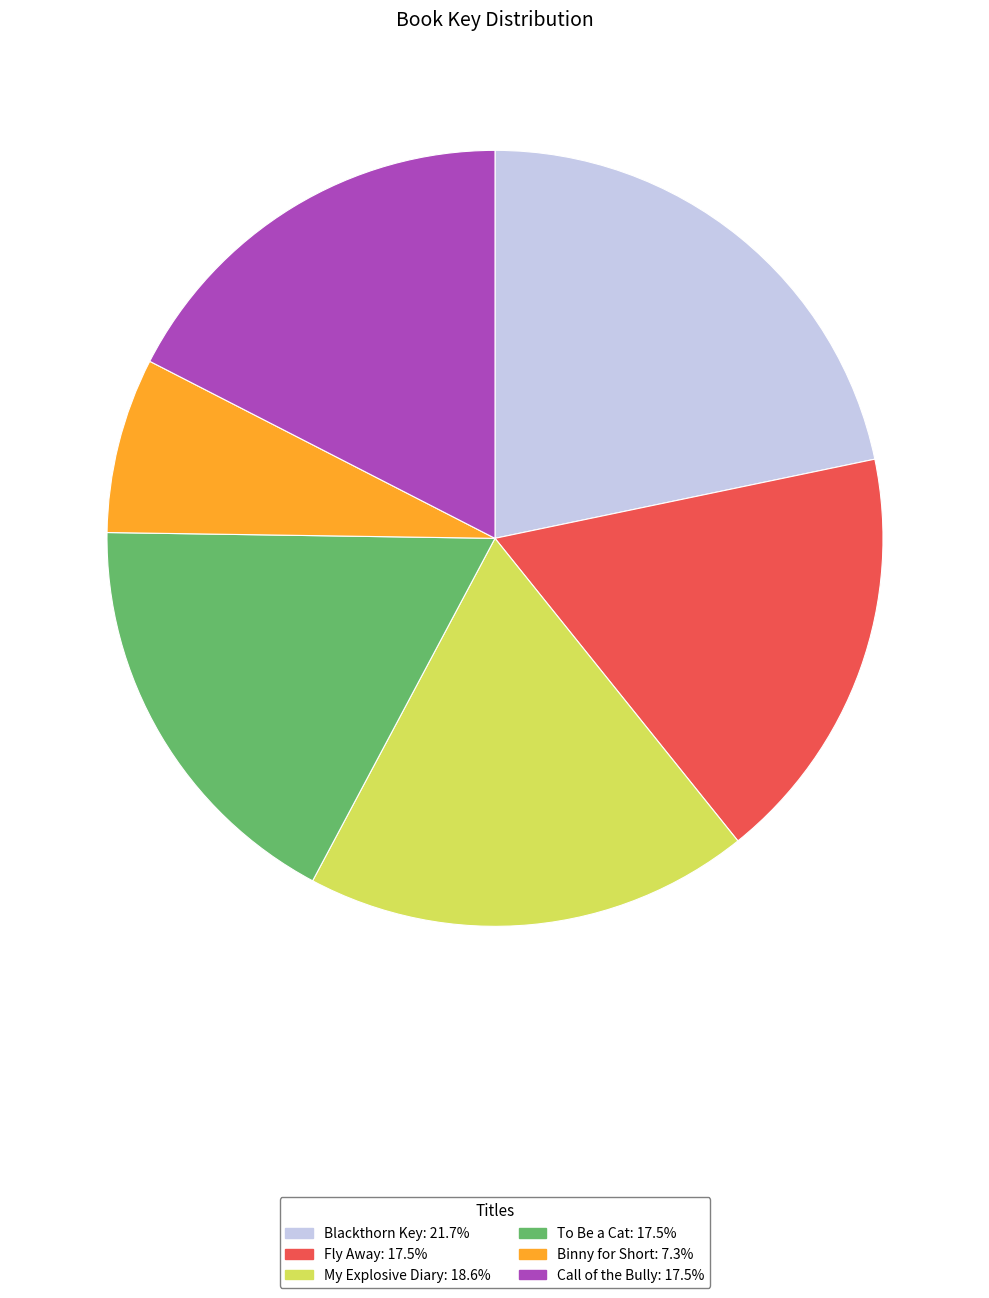

Is the sum of Call of the Bully and To Be a Cat greater than half?

No